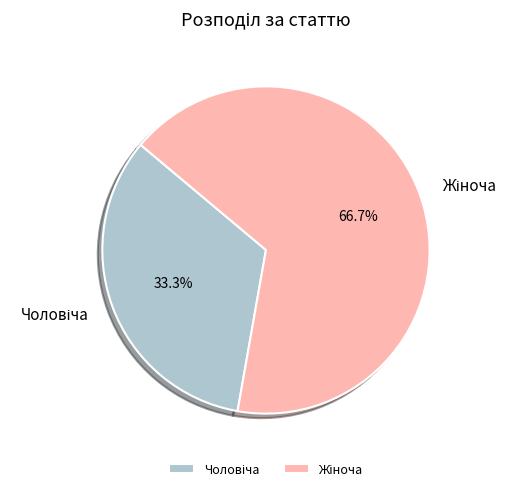

Is there any slice that represents more than half of the pie?

Yes